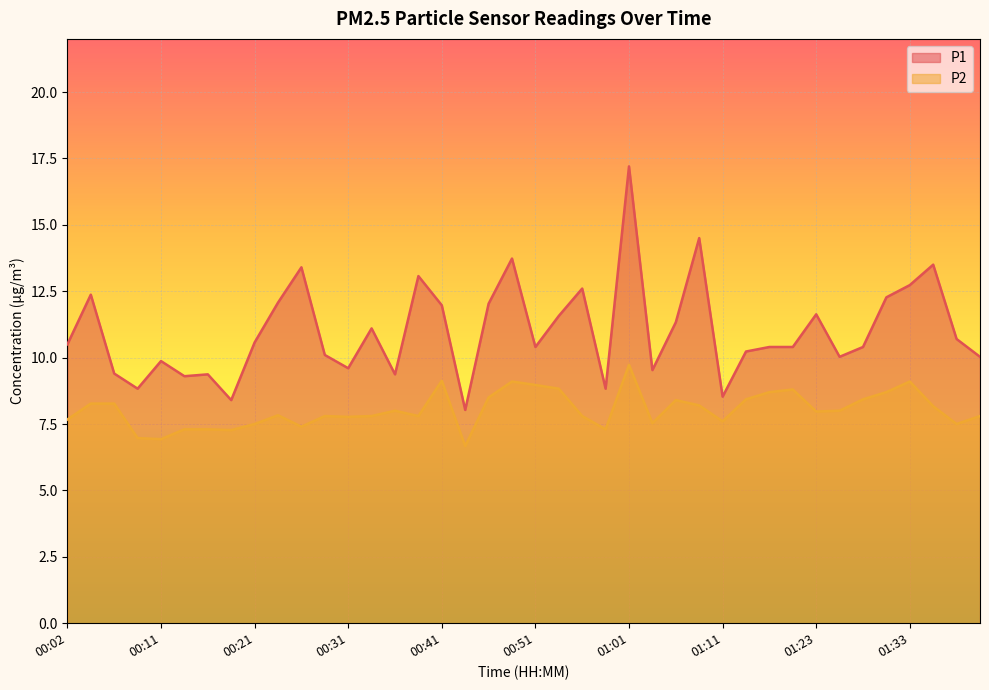

Where is P2 nearest to the value 8?

00:36